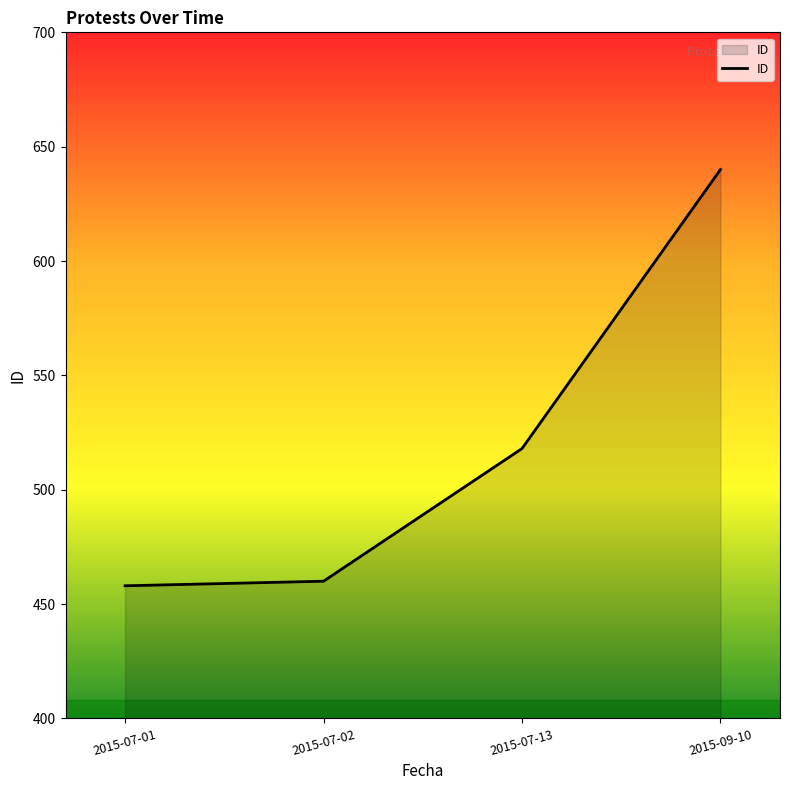

What is the difference between the values at 2015-09-10 and 2015-07-01?

182